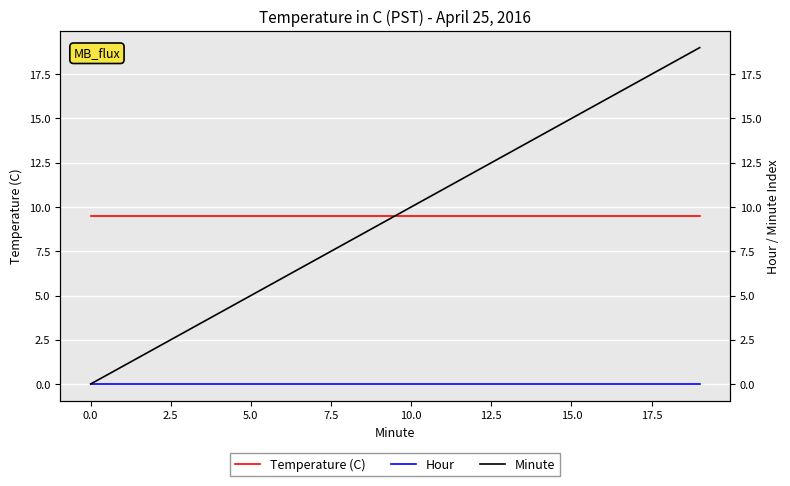

What is the value of the Temperature (C) point at the 10th from the left?

9.5